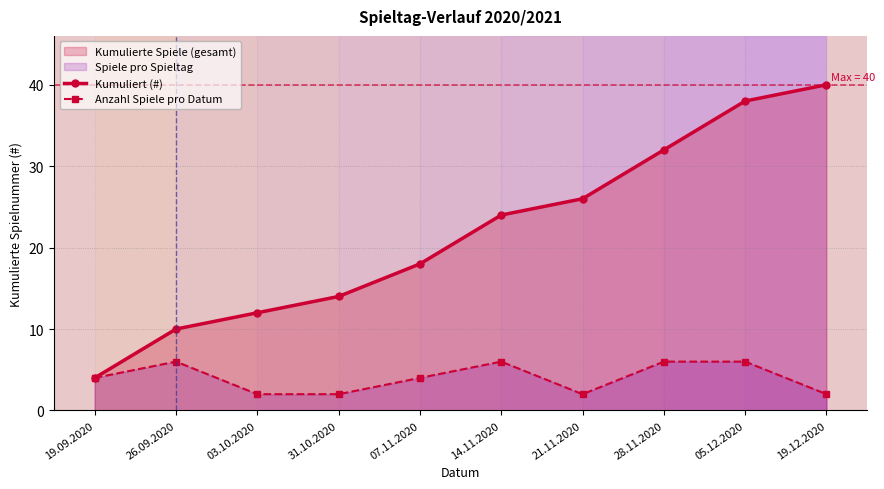

True or false: Anzahl Spiele pro Datum and Kumuliert (#) intersect in this chart.

False